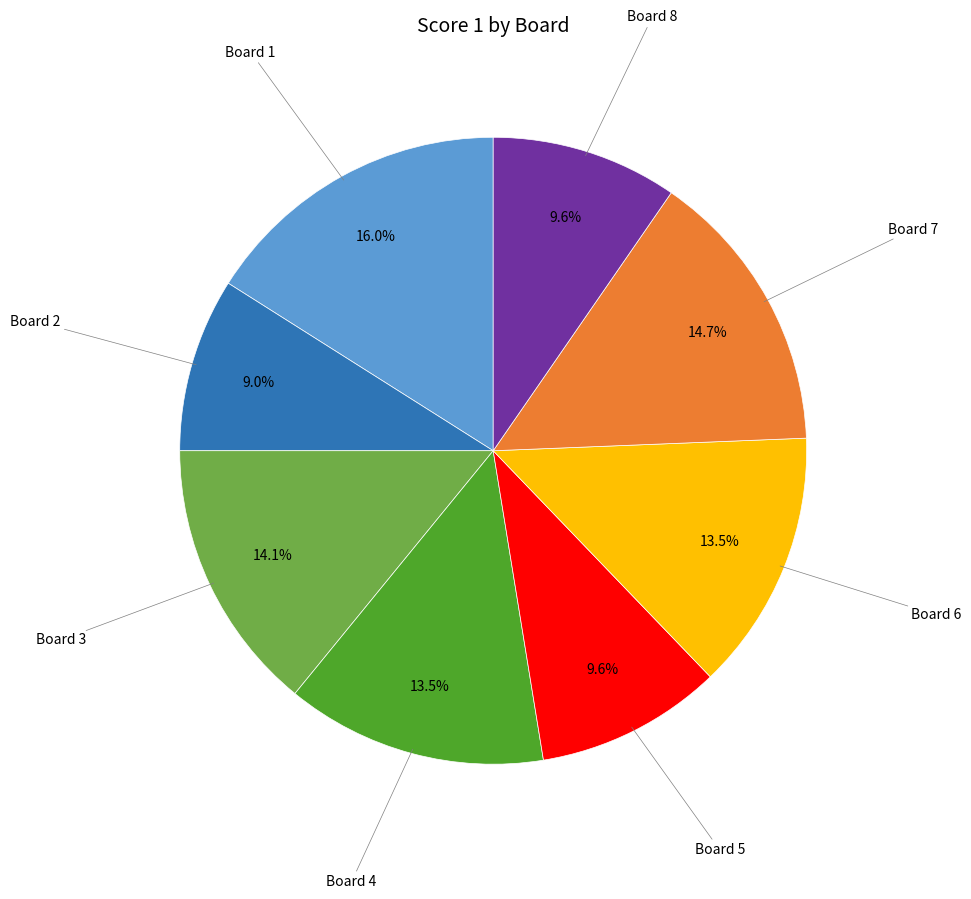

Is there any slice that represents more than half of the pie?

No